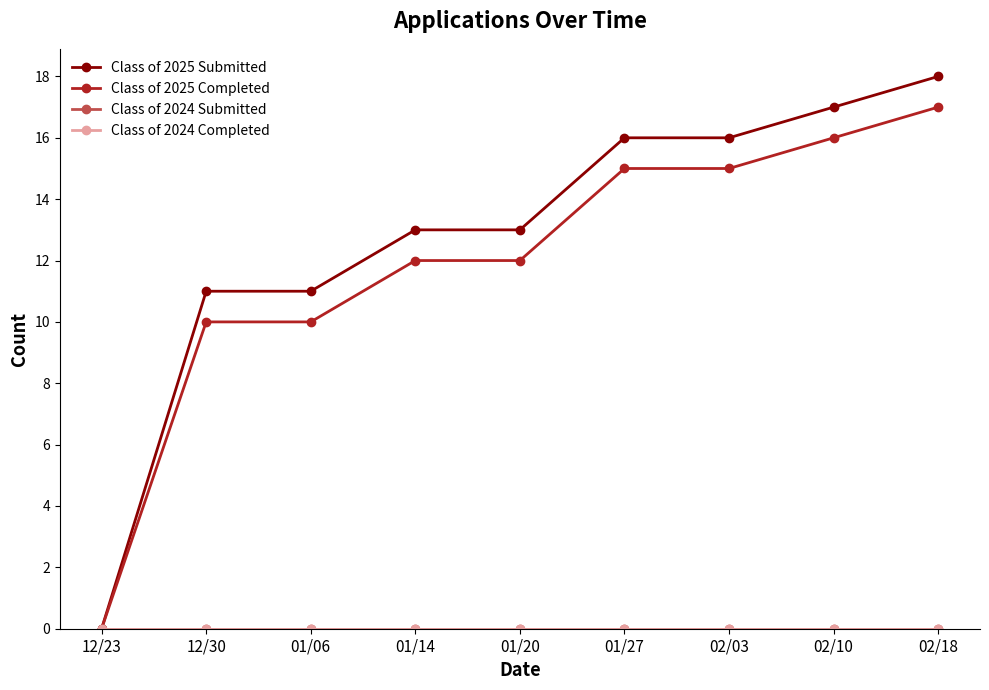

Is the value of Class of 2024 Completed at 12/30 greater than the value of Class of 2025 Submitted at 01/20?

No